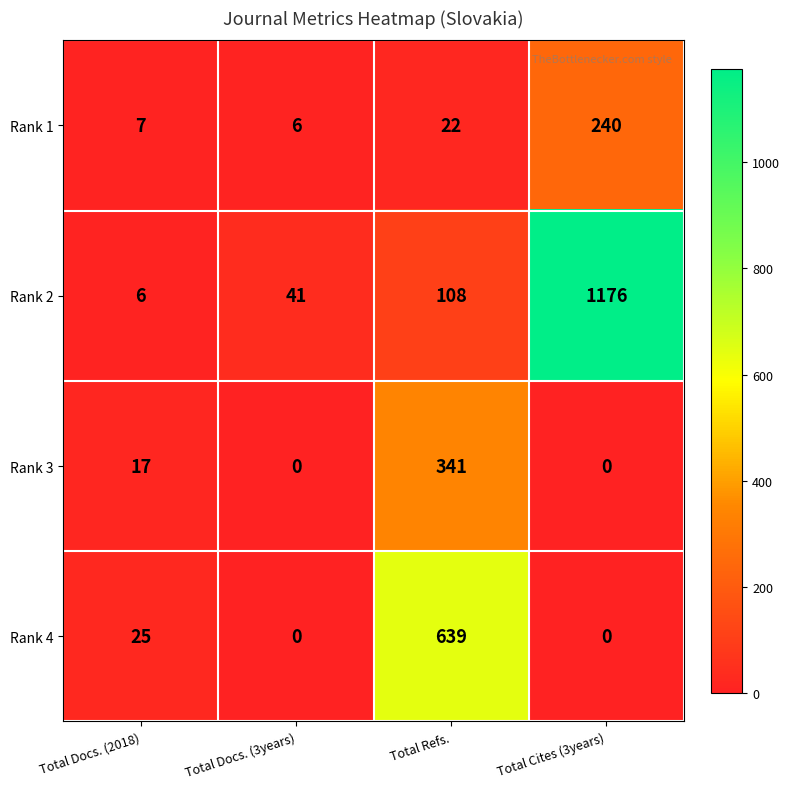

Which series has the largest range (max minus min)?

Rank 2